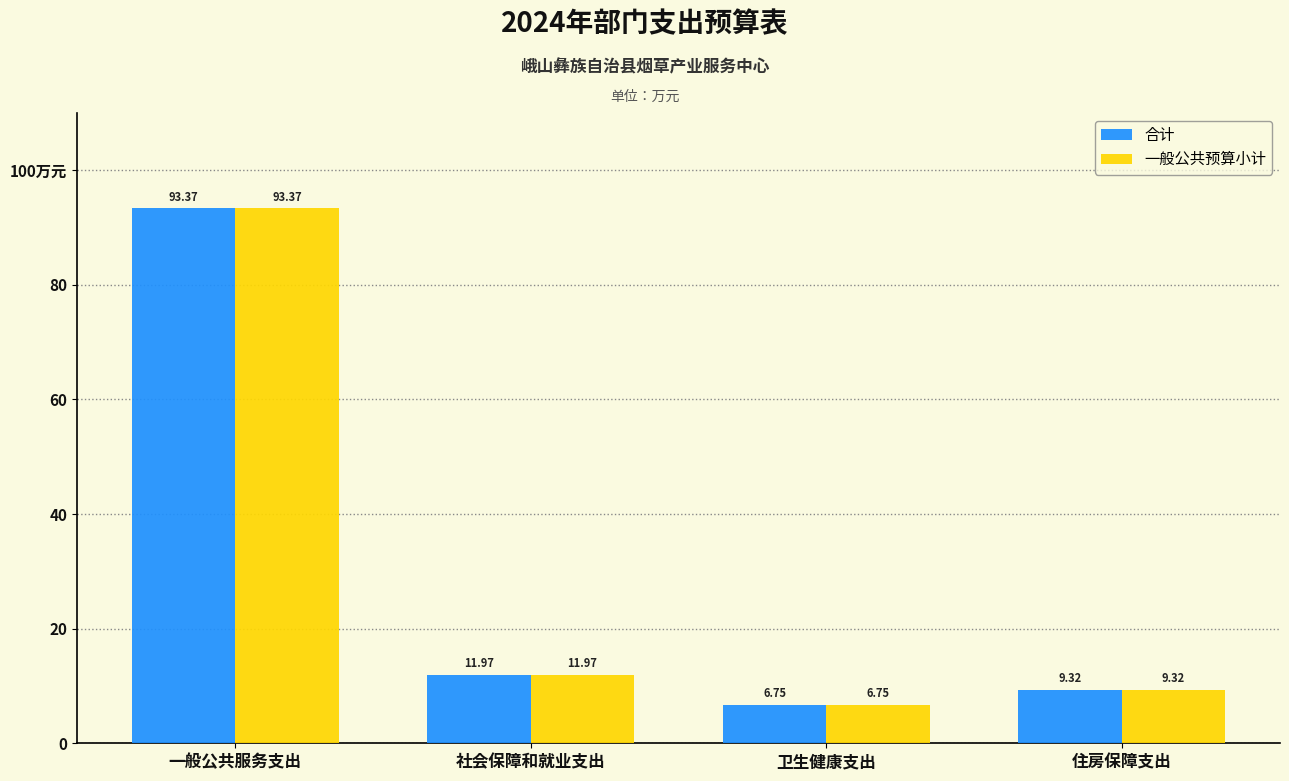

What is the sum of all 一般公共预算小计 values?

121.4